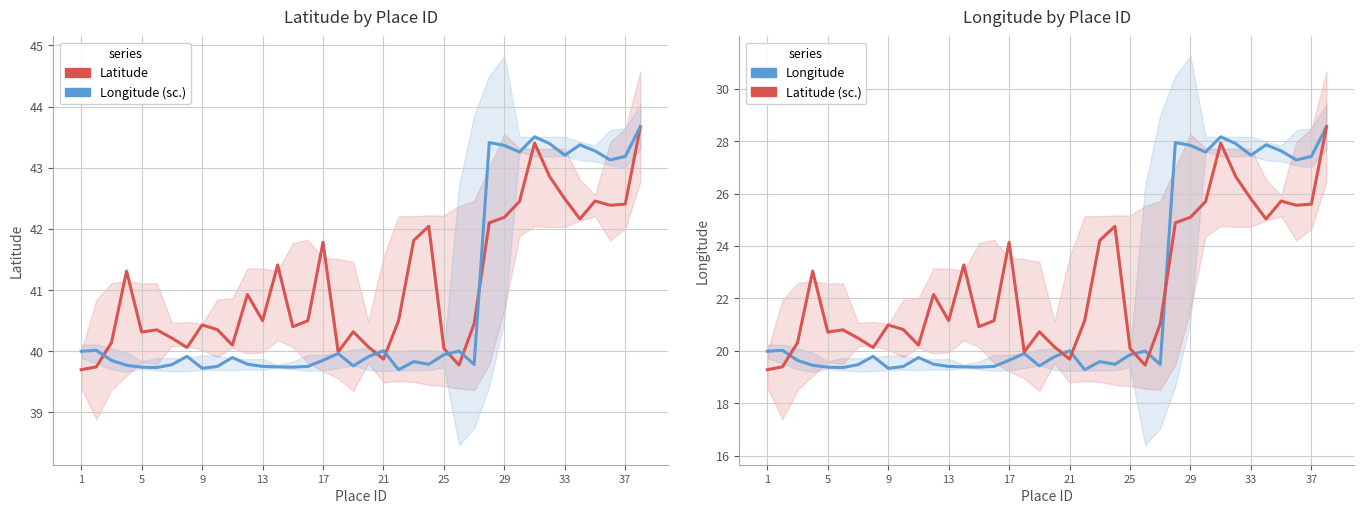

At how many categories does at least one series exceed 32?

38